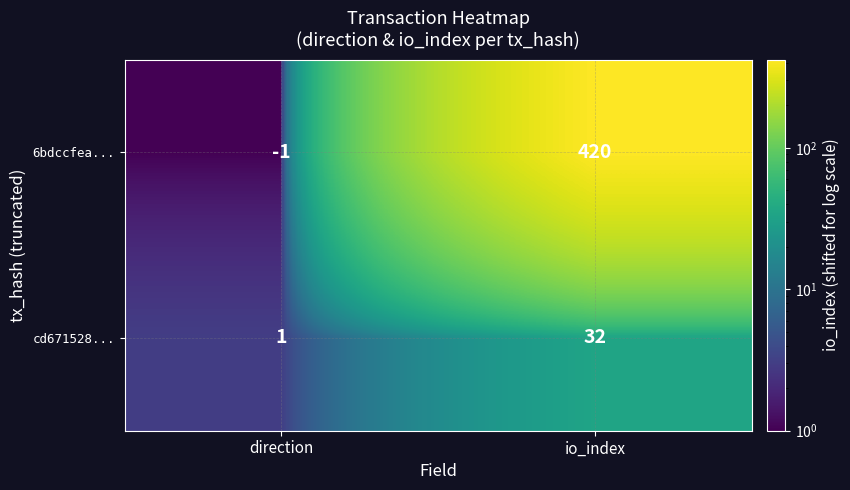

What is the approximate value of cd671528... at io_index?

32